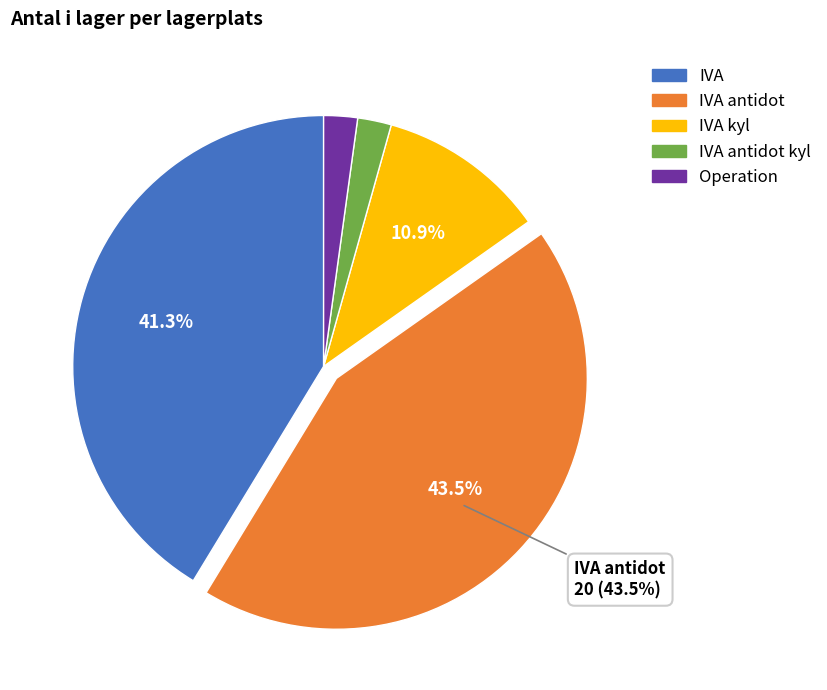

Does any single category account for the majority?

No